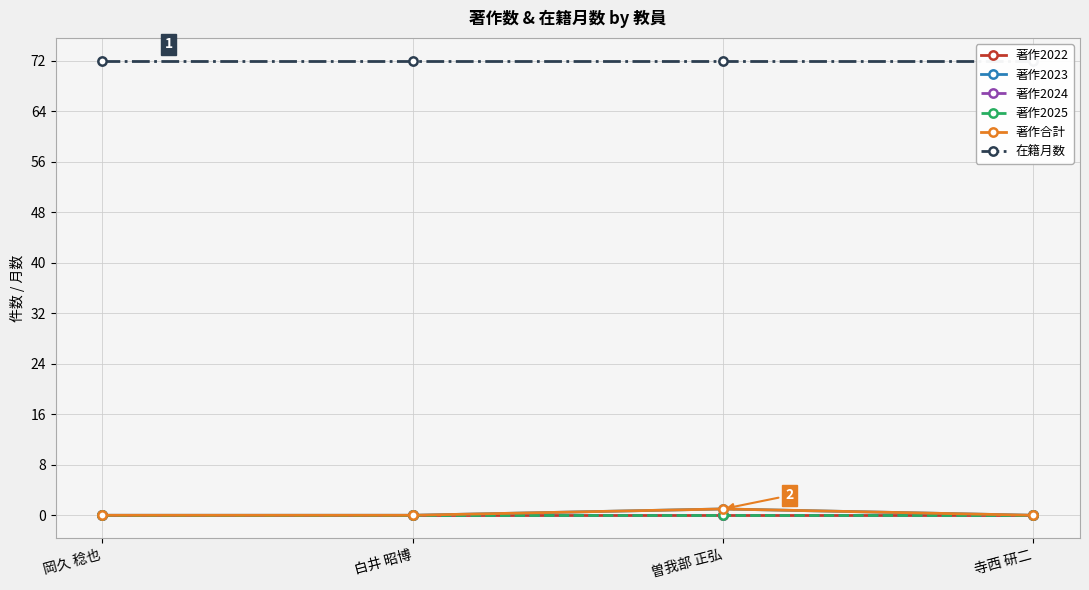

List the labels in order of 著作2022 value, smallest first.

岡久 稔也, 白井 昭博, 曽我部 正弘, 寺西 研二